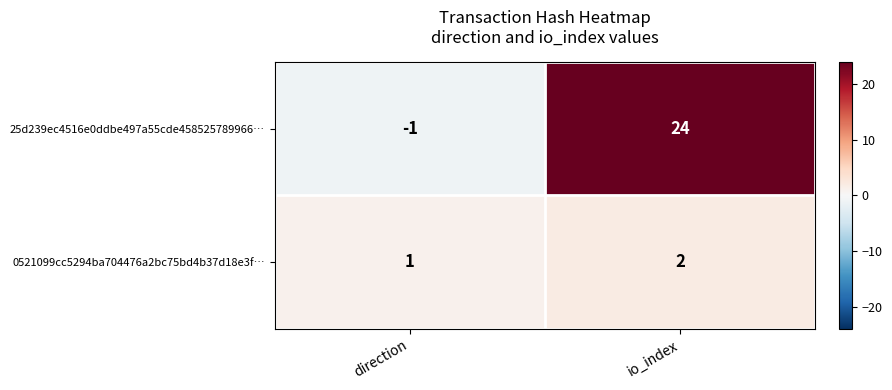

Rank the series by their average value, from highest to lowest.

25d239ec4516e0ddbe497a55cde458525789966…, 0521099cc5294ba704476a2bc75bd4b37d18e3f…